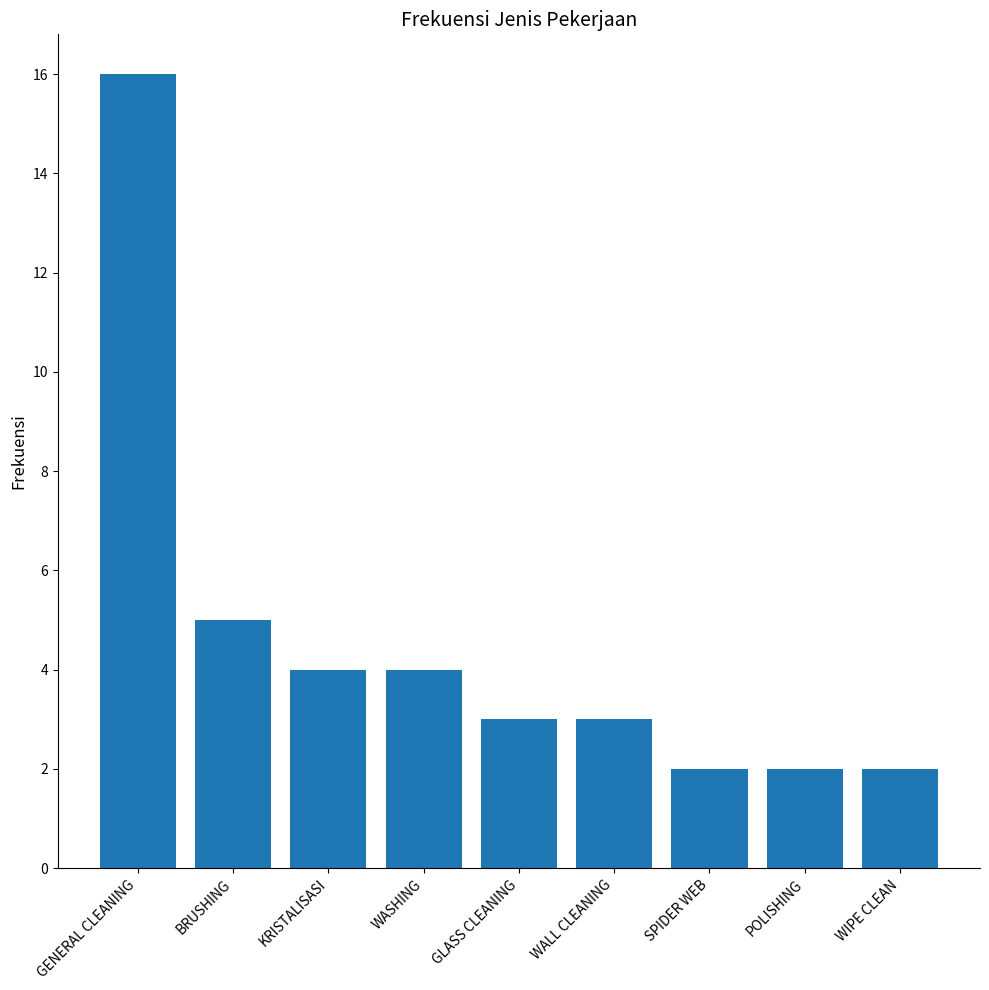

Does the chart contain any negative values?

No